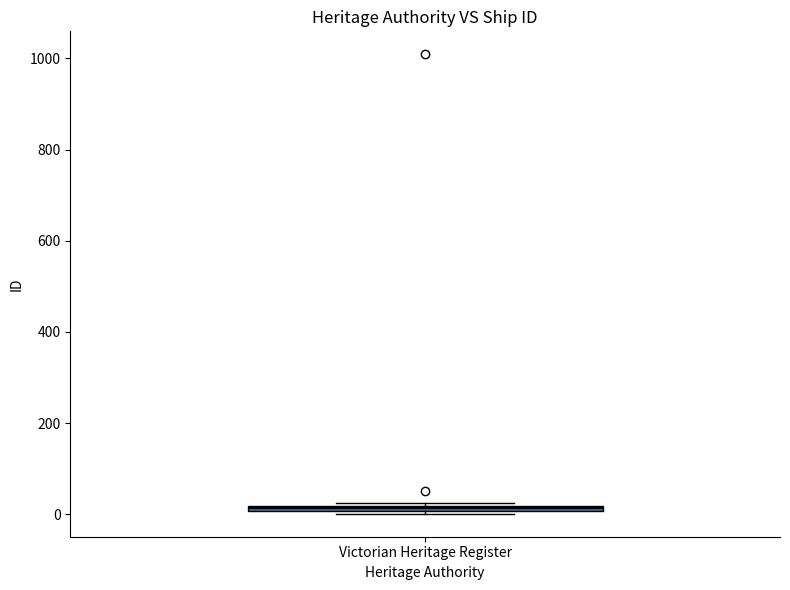

Where is the lower edge of the box for Victorian Heritage Register on the y-axis? The values are not printed on the chart, so give them approximately, as read against the axis.

0